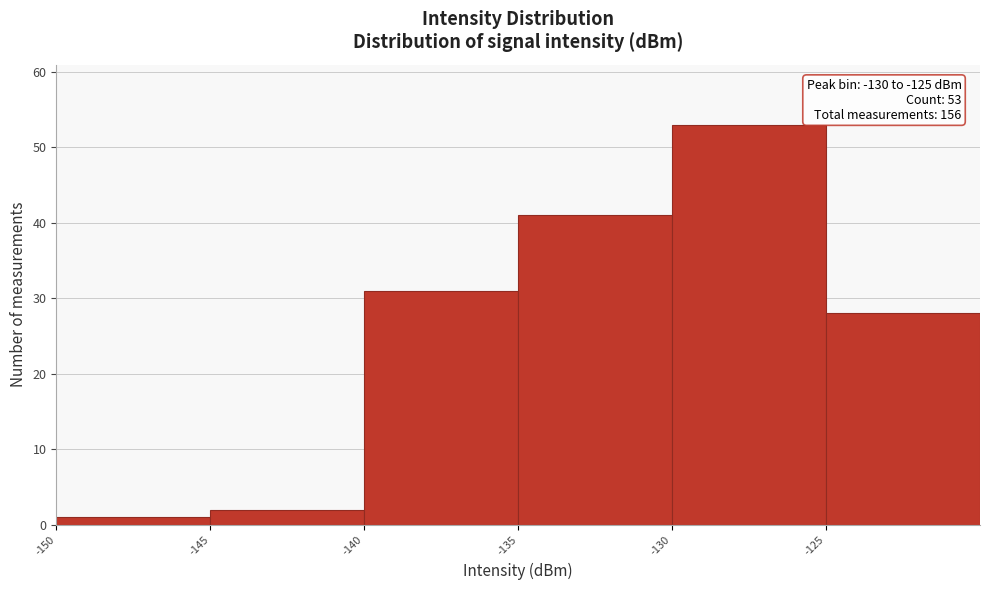

Which range on the x-axis has the tallest bar?

-130 to -125